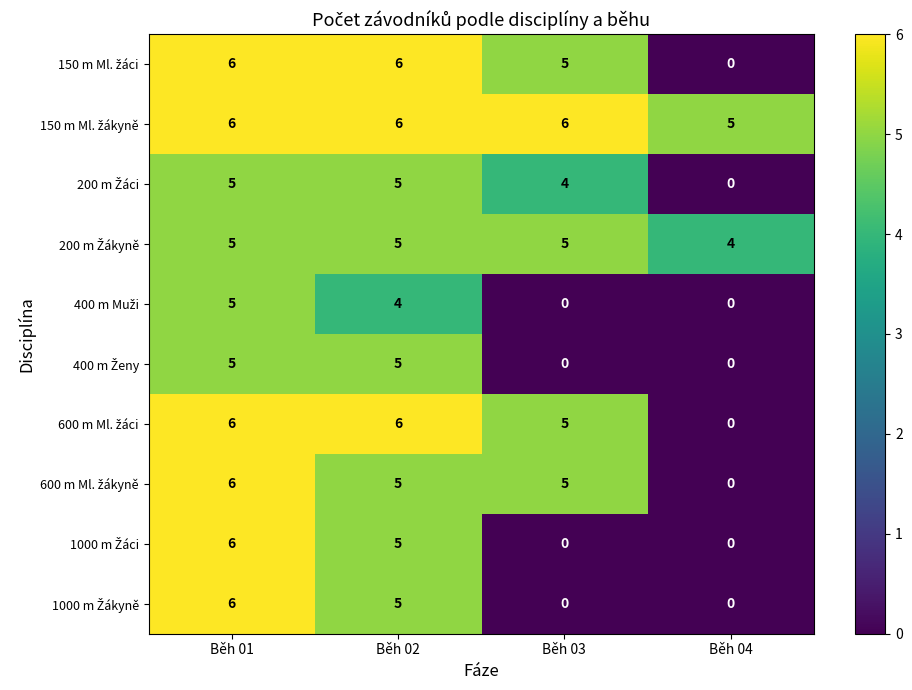

At which category is the sum across all series the highest?

Běh 01